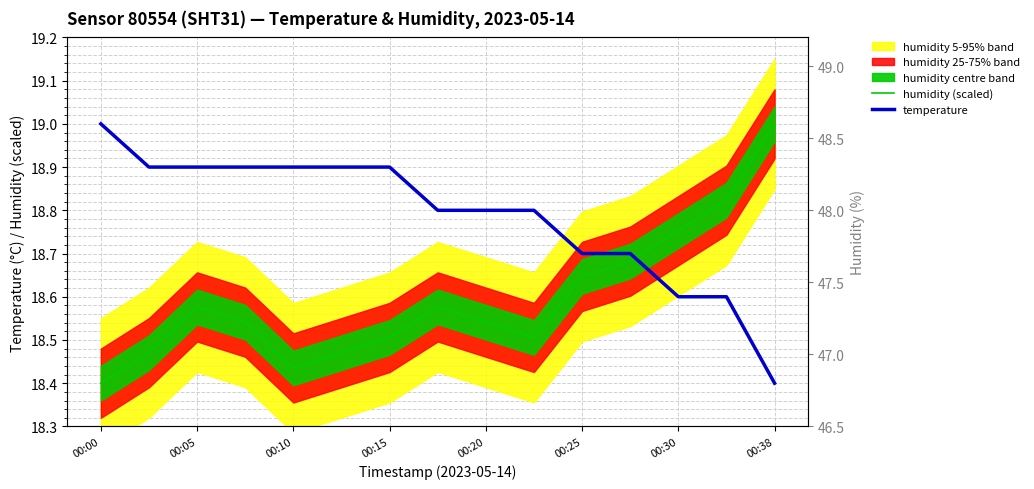

Reading left to right, extract all data points from this chart.

humidity (scaled): 18.4	18.5	18.6	18.5	18.4	18.5	18.5	18.6	18.5	18.5	18.6	18.7	18.8	18.8	19.0
temperature: 19.0	18.9	18.9	18.9	18.9	18.9	18.9	18.8	18.8	18.8	18.7	18.7	18.6	18.6	18.4